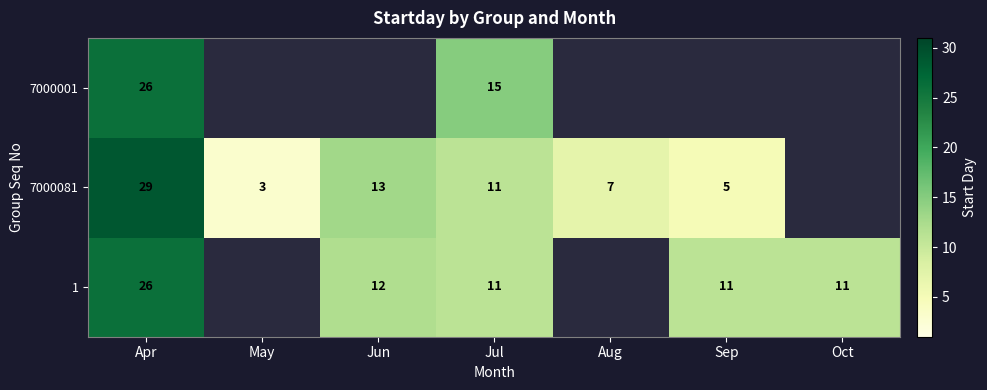

The value of 7000001 at Jul is 5. True or false?

False